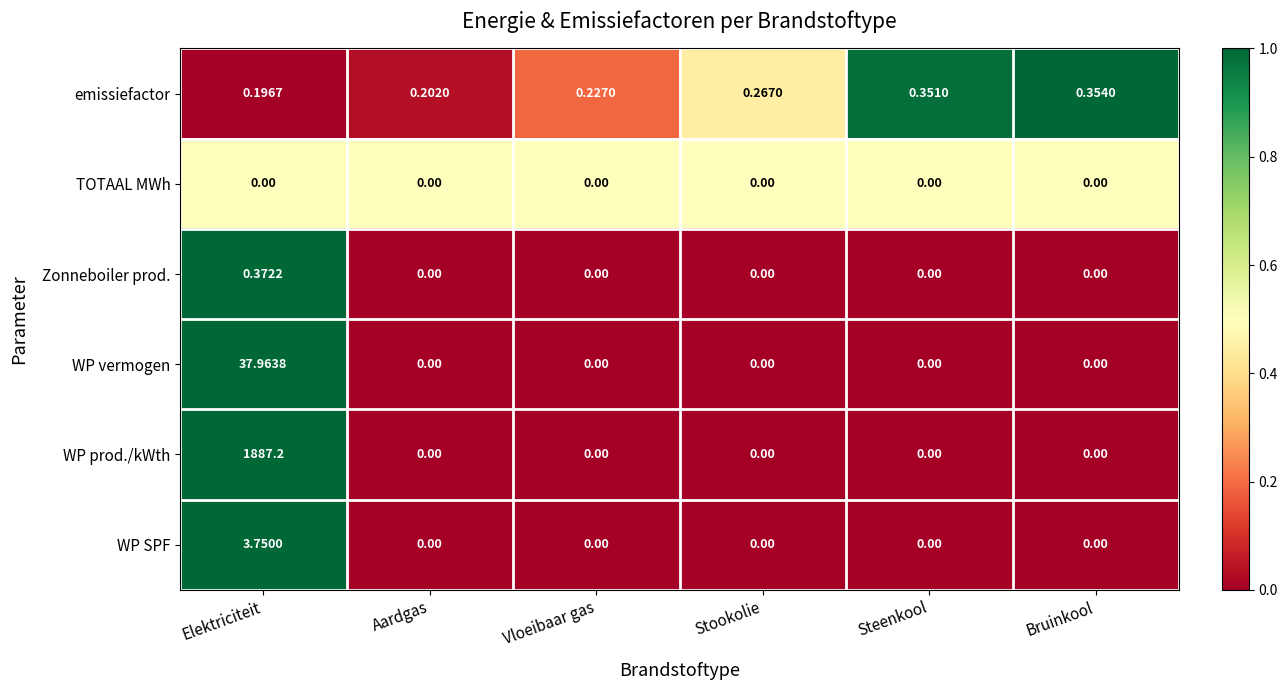

Rank the series by their maximum value, from highest to lowest.

WP prod./kWth, WP vermogen, WP SPF, Zonneboiler prod., emissiefactor, TOTAAL MWh